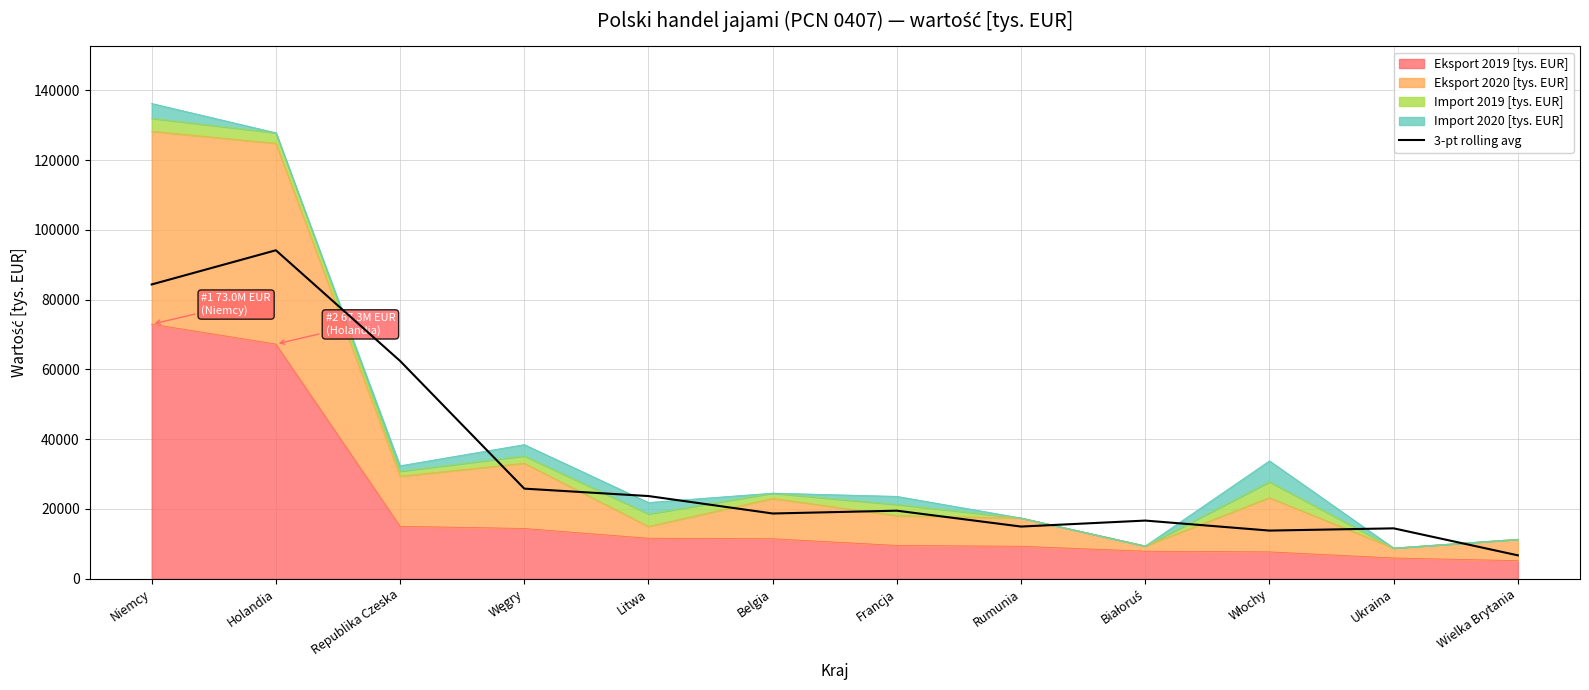

At which category does the chart reach its peak across all series?

Holandia